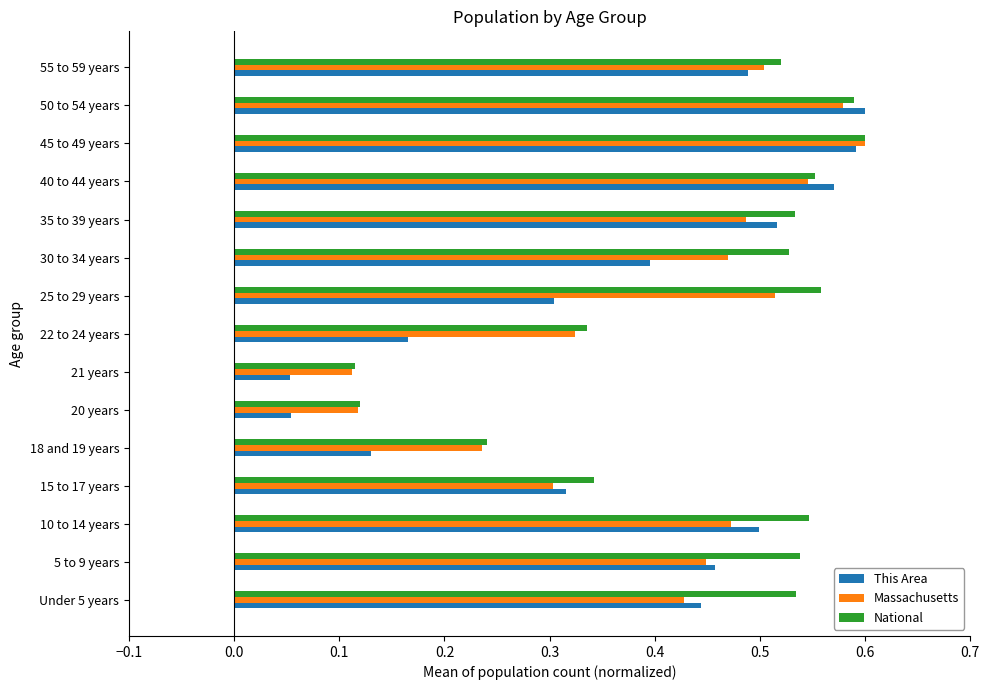

Which category has the highest value in the Massachusetts series?

45 to 49 years